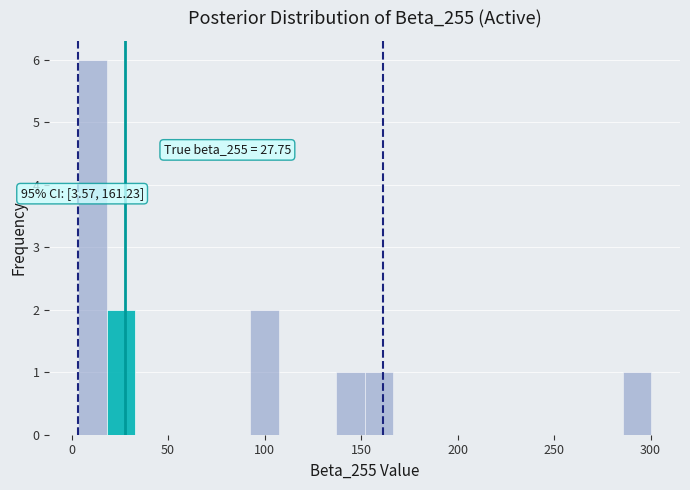

Around what value on the x-axis is the tallest bar? Give the approximate position of its centre, as read against the axis.

10